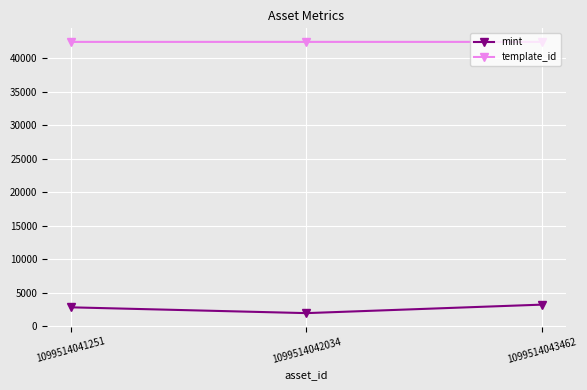

What is the value of the mint point at the 1st from the left?

2817